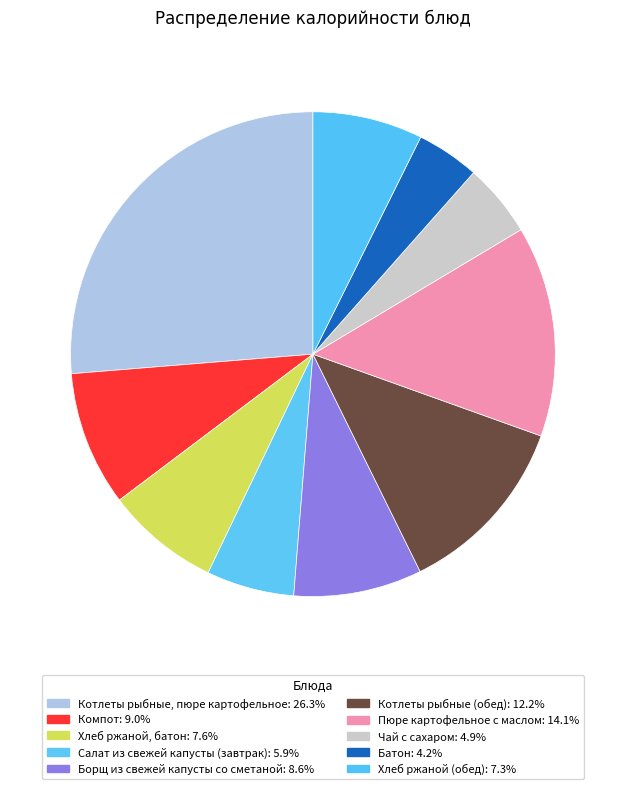

Is it true that Котлеты рыбные, пюре картофельное is 35% of the pie?

False